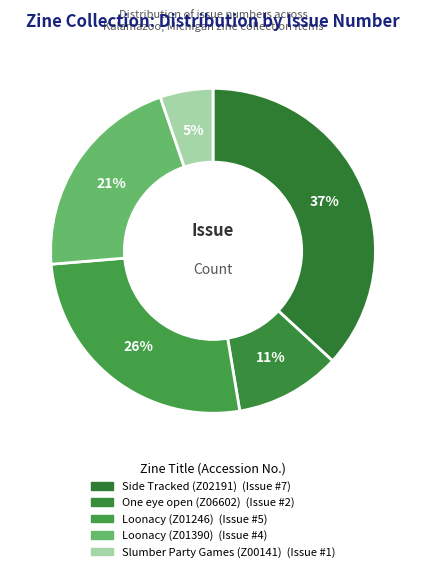

What percentage do Loonacy (Z01390) and Loonacy (Z01246) together represent?

47.4%